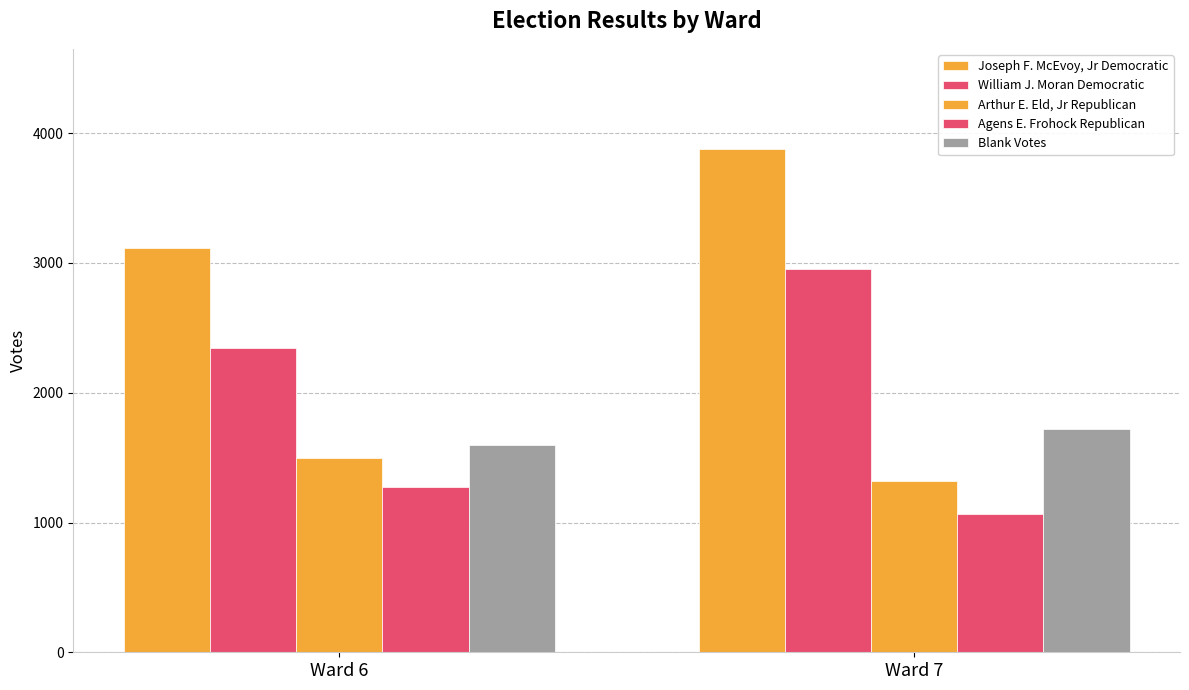

Does the chart contain any negative values?

No